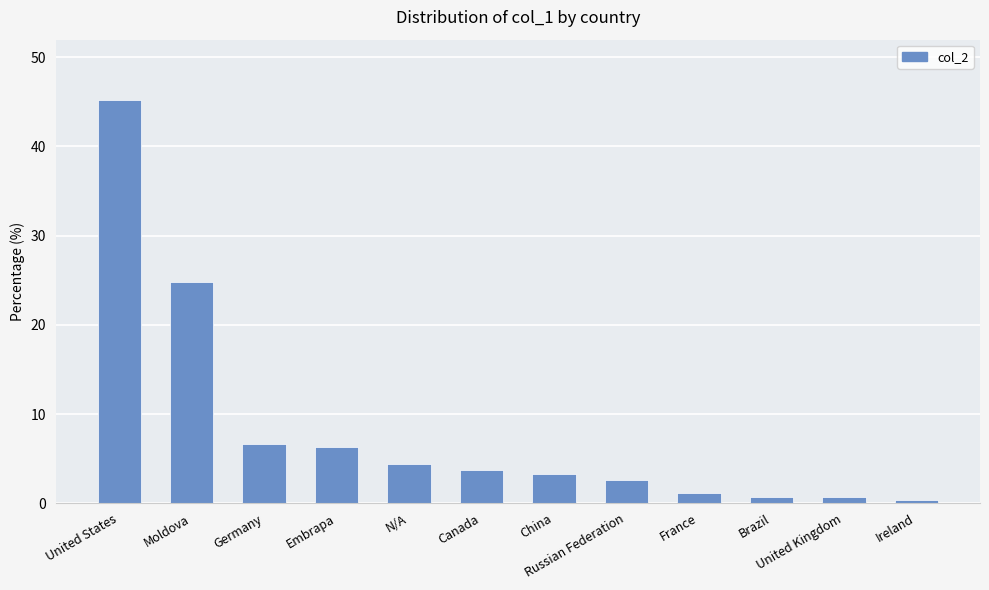

What is the sum of the values at United States and Canada?

48.9